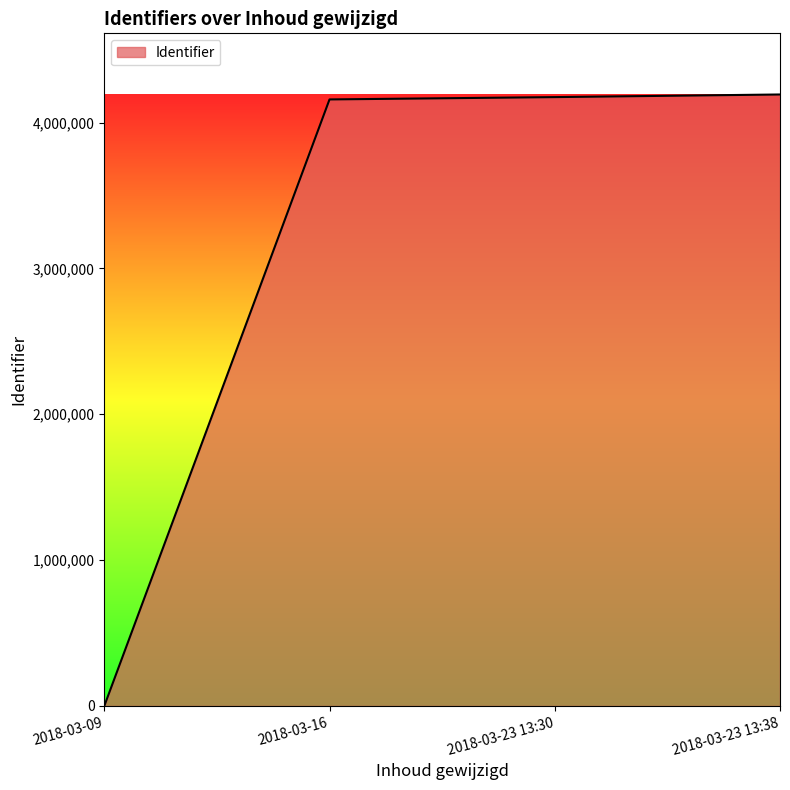

True or false: there are more than 1 points higher than both neighbors.

False